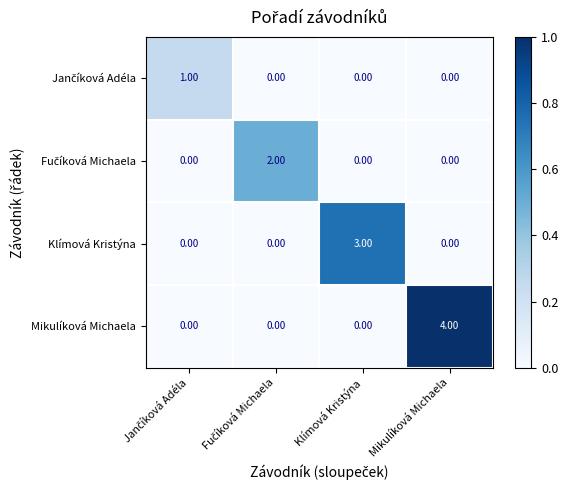

At how many categories does at least one series exceed 0?

4